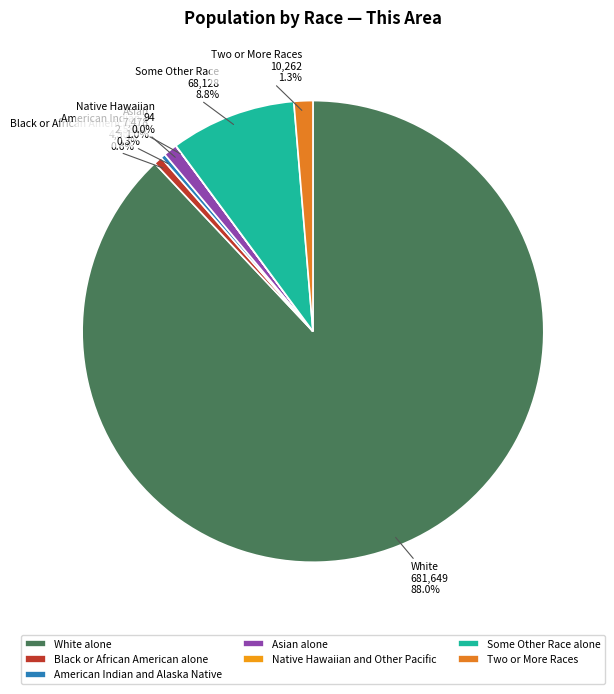

Is it true that White alone is 88% of the pie?

True